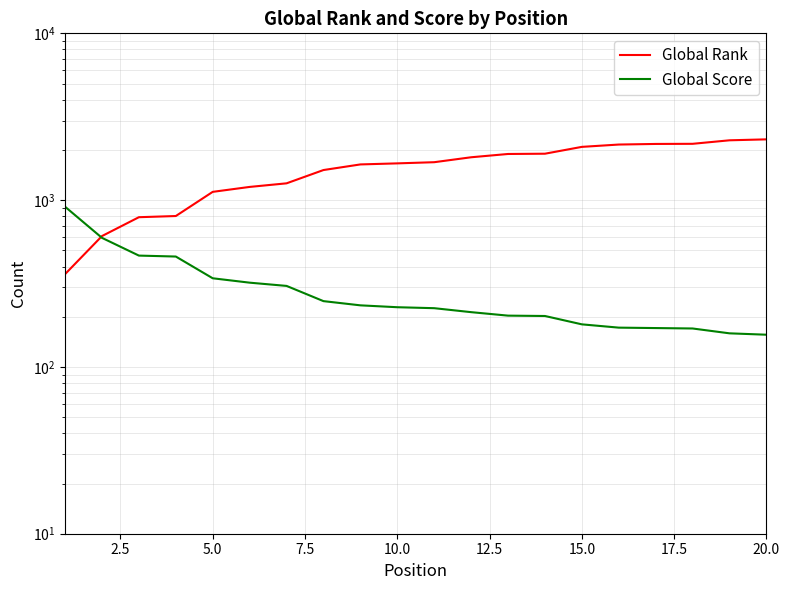

What is the average value of the Global Score series?

298